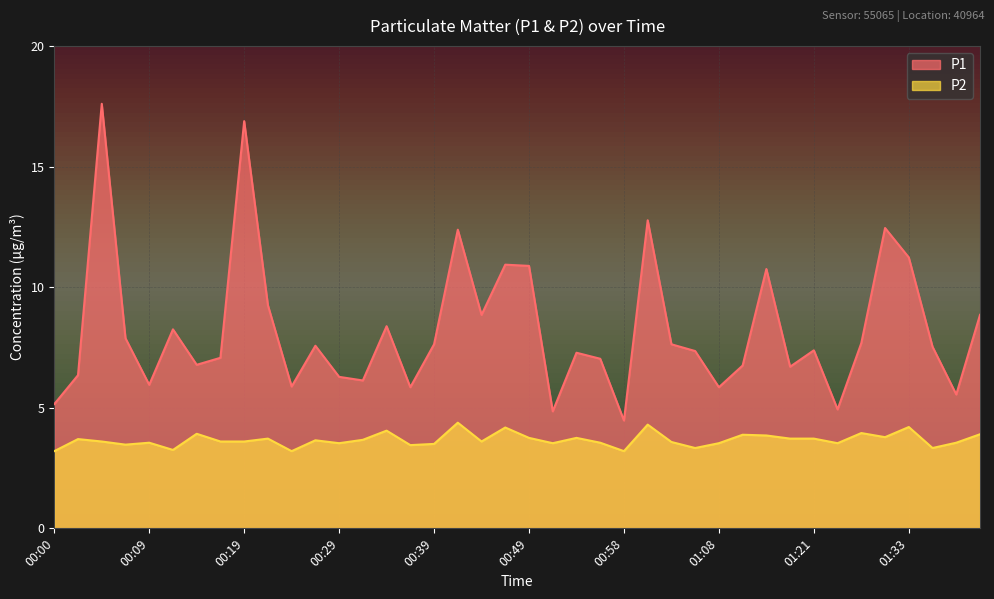

Does the chart display data point markers on the line(s)?

No